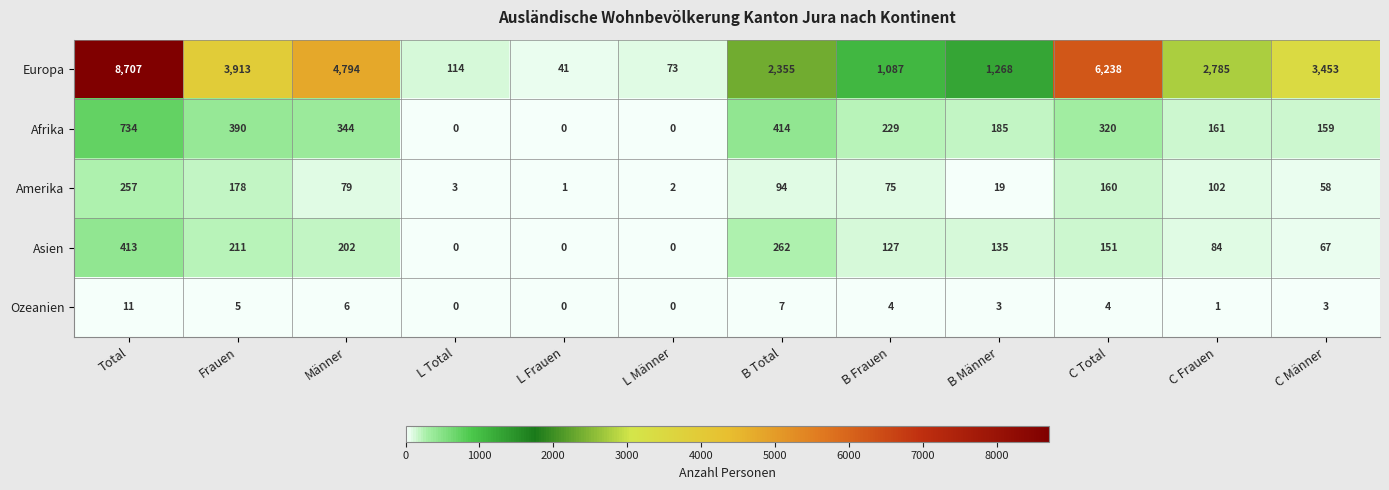

How many series are shown in this chart?

5